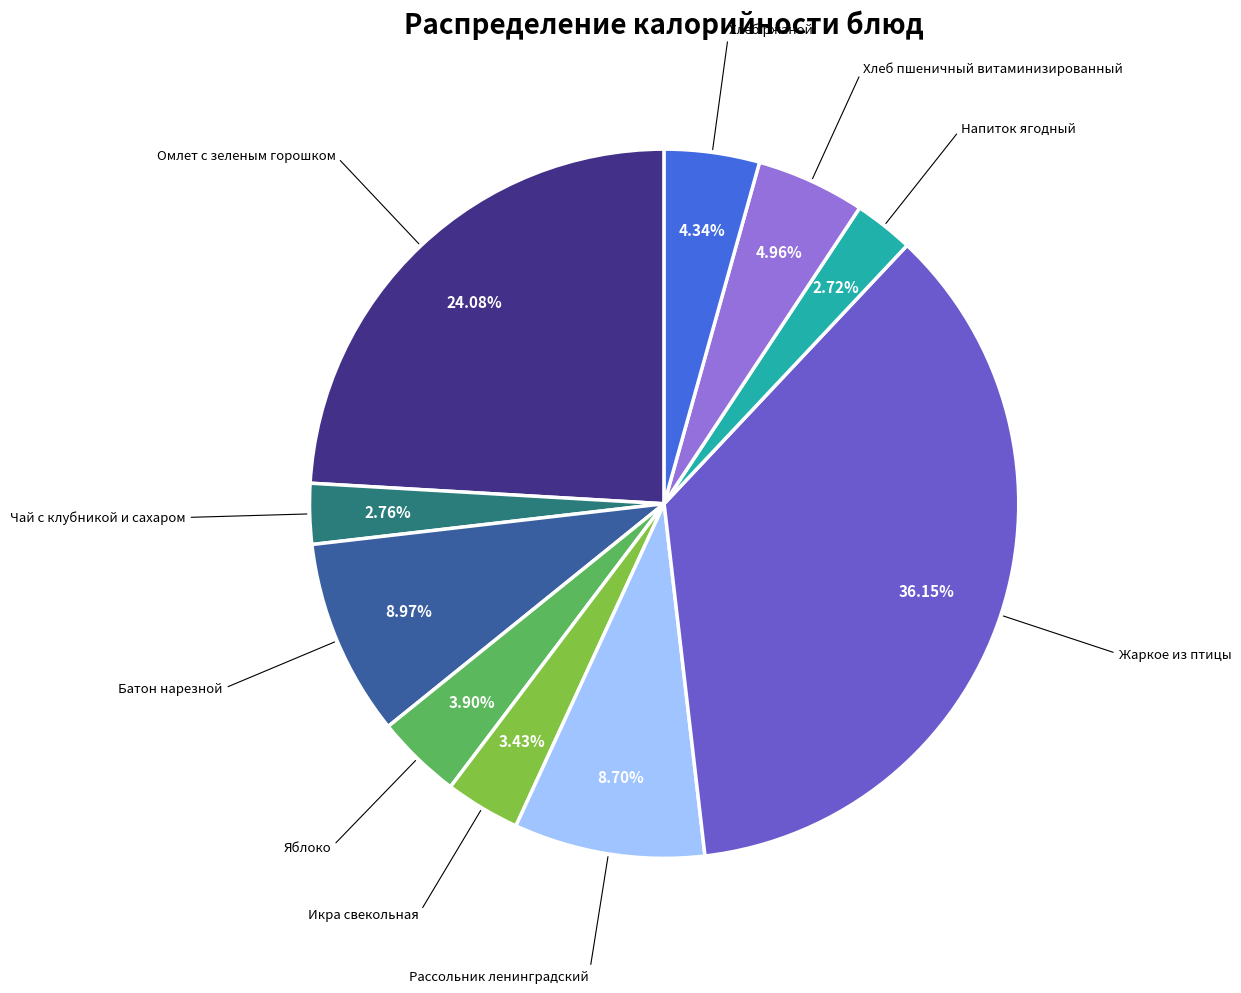

How many segments does this pie chart have?

10